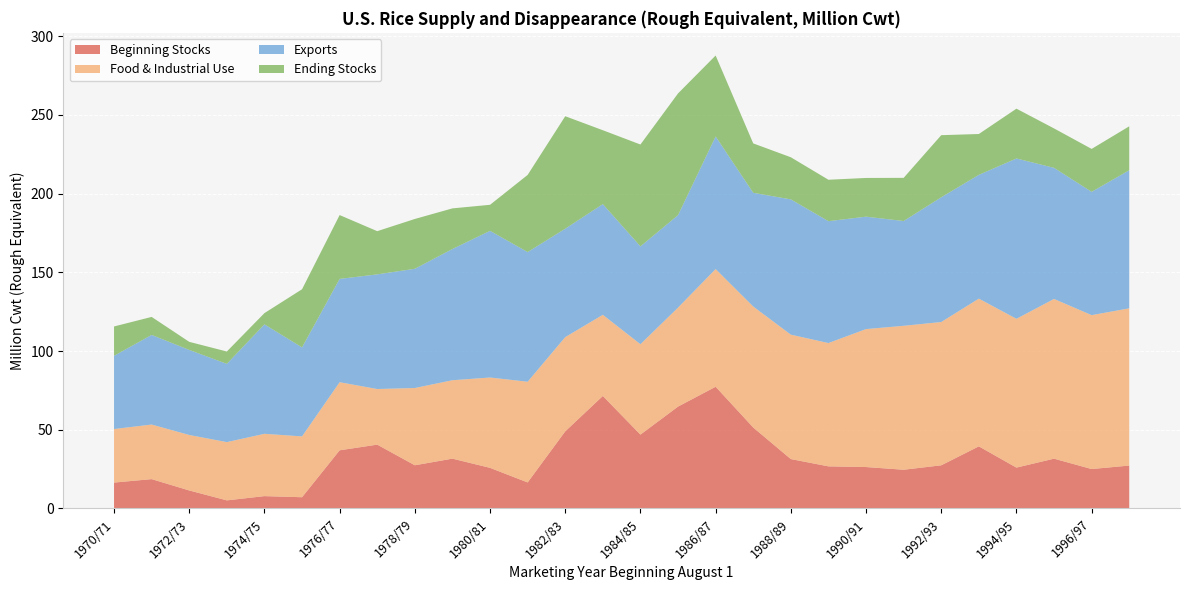

Reading left to right, what are all the values shown in this chart?

Beginning Stocks: 16.4	18.6	11.4	5.1	7.8	7.1	36.9	40.5	27.4	31.6	25.8	16.5	49.0	71.4	46.9	64.7	77.3	51.4	31.4	26.7	26.3	24.6	27.4	39.4	25.9	31.6	25.0	27.2
Food & Industrial Use: 34.0	34.7	35.2	37.0	39.6	38.6	43.2	35.3	49.1	49.8	57.4	64.0	59.9	51.5	57.4	62.9	74.7	76.8	79.0	78.3	87.6	91.4	91.0	93.8	94.5	101.4	97.7	99.9
Exports: 46.5	56.9	54.0	49.7	69.5	56.5	65.6	72.8	75.7	83.3	93.1	82.3	68.8	70.3	62.1	58.7	84.2	72.2	85.9	77.4	71.4	66.5	79.2	78.6	101.8	83.2	78.3	87.7
Ending Stocks: 18.6	11.4	5.1	7.8	7.1	36.9	40.5	27.4	31.6	25.8	16.5	49.0	71.4	46.9	64.7	77.3	51.4	31.4	26.7	26.3	24.6	27.4	39.4	25.9	31.6	25.0	27.2	27.9